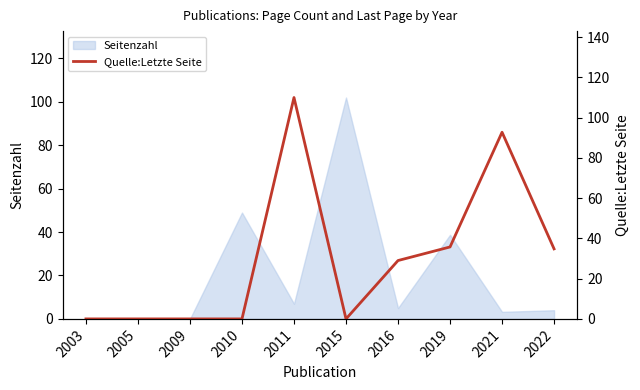

Does the chart display data point markers on the line(s)?

No